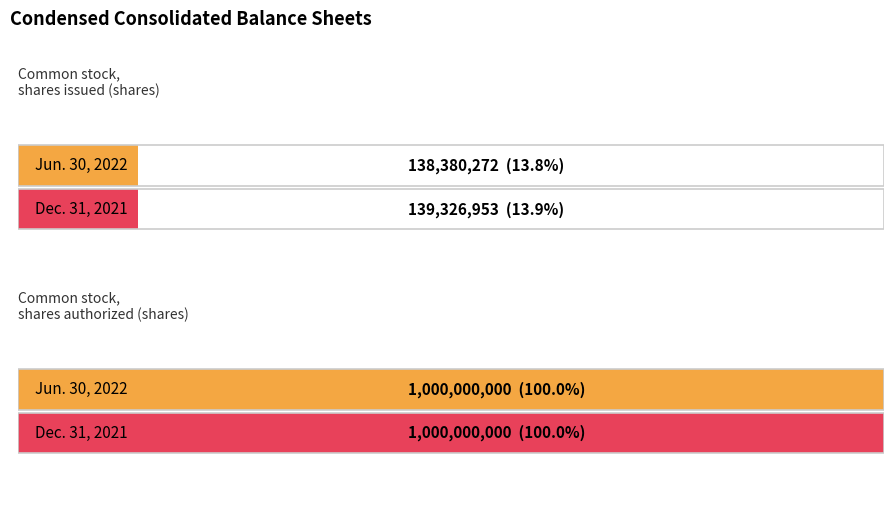

Are the bars grouped side by side (vs. stacked)?

Yes